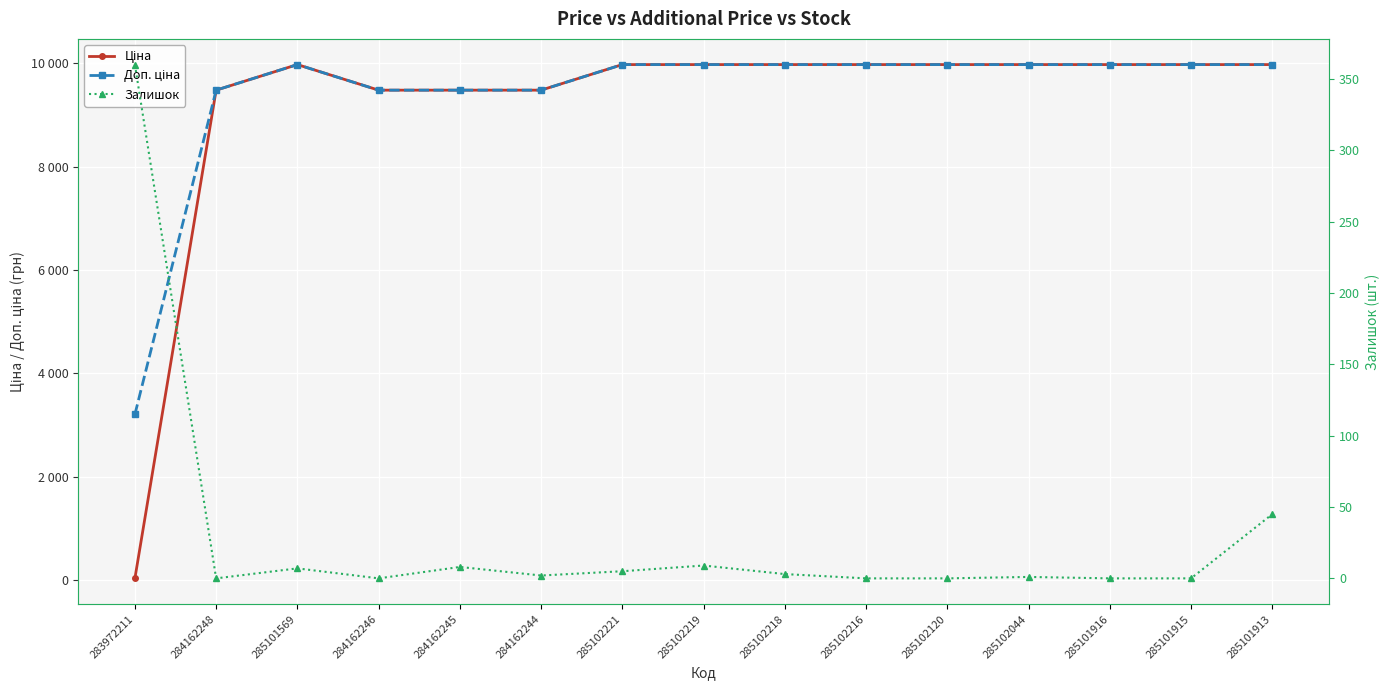

Which series has the widest spread of values?

Ціна